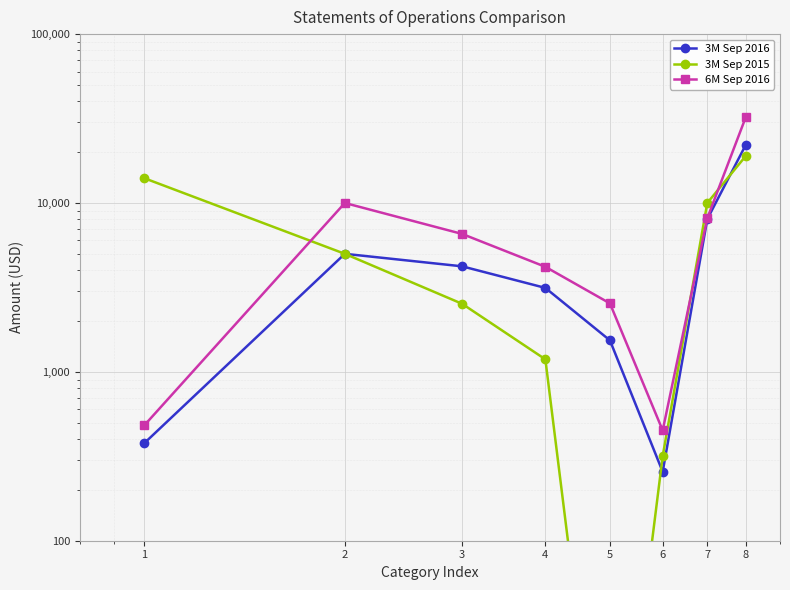

True or false: 3M Sep 2016 and 6M Sep 2016 cross at least once.

False